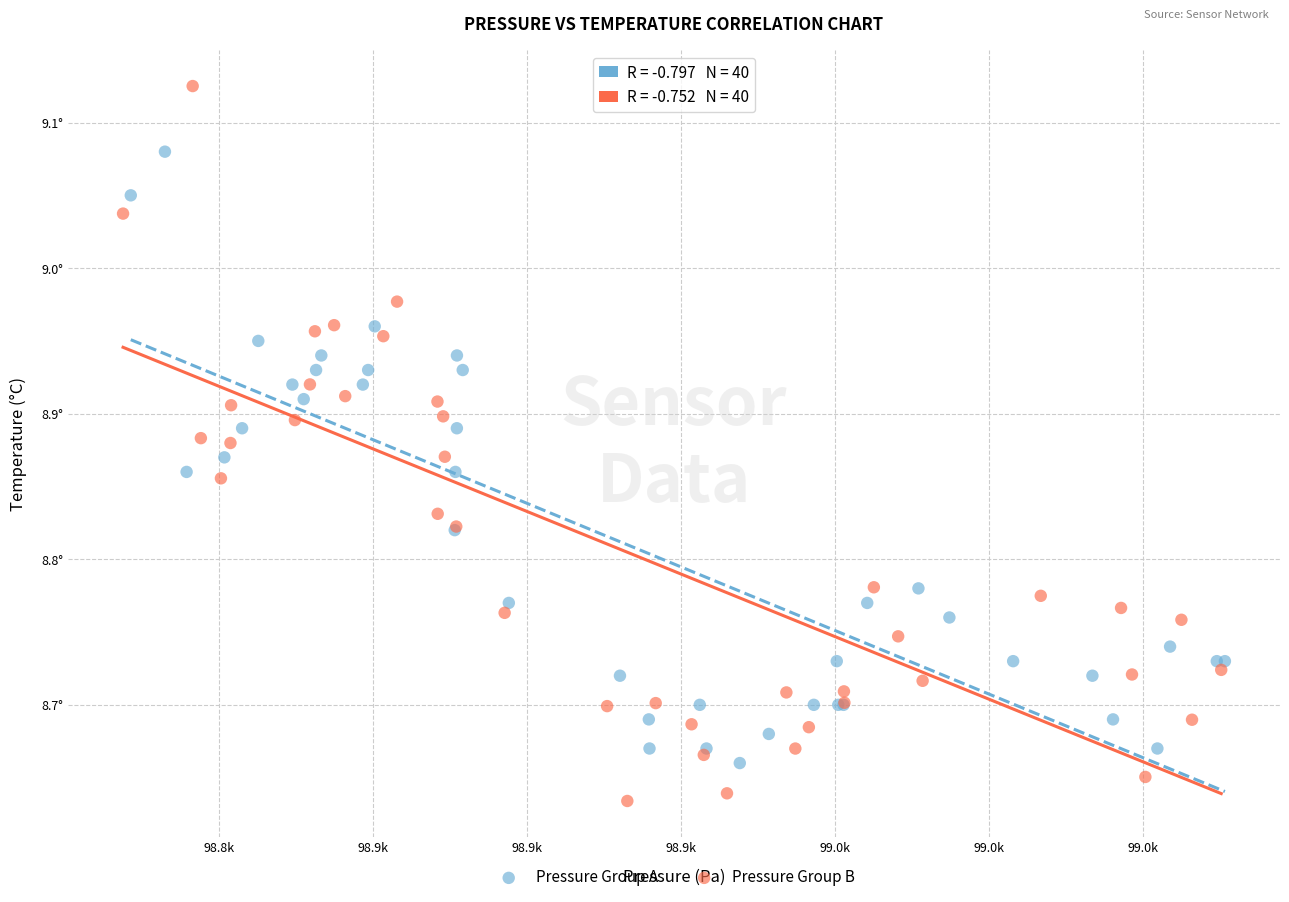

What are all the series names shown in the legend?

Pressure Group A, Pressure Group B